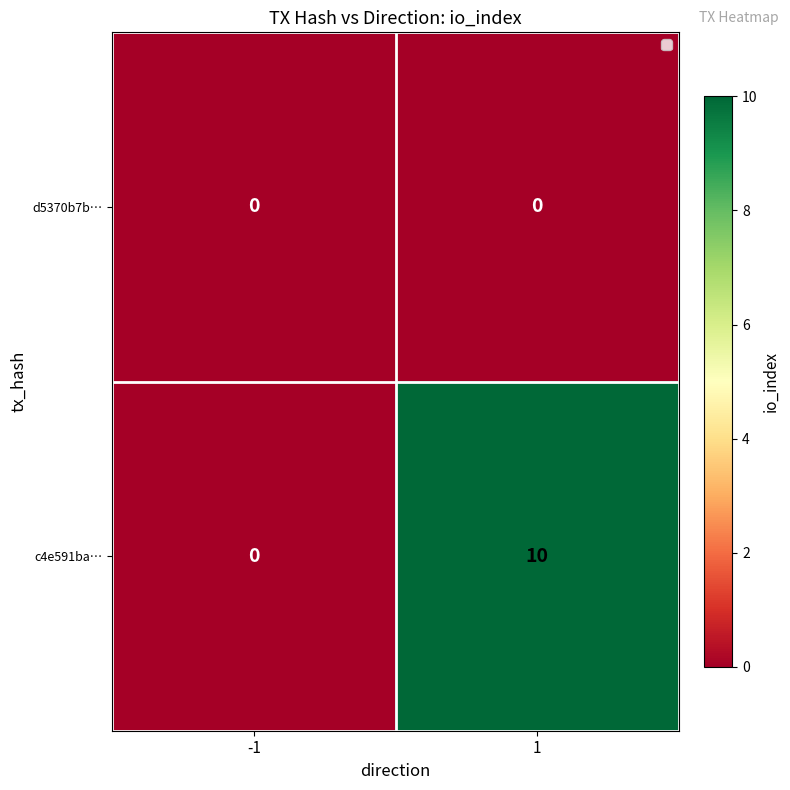

Rank the series by their maximum value, from highest to lowest.

c4e591ba…, d5370b7b…